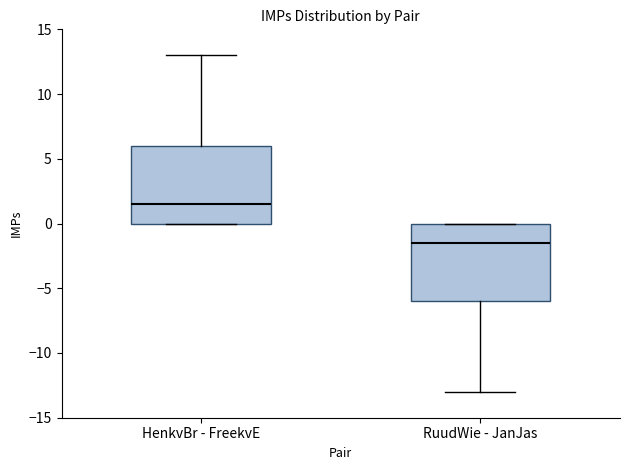

Reading left to right, read every box against the y-axis: the position of its median line, the range the box covers, and the ends of its whiskers. The values are not printed on the chart, so give them approximately, as read against the axis.

HenkvBr - FreekvE: median 1.5, box 0.0 to 6.0, whiskers 0.0 to 13.0
RuudWie - JanJas: median -1.5, box -6.0 to 0.0, whiskers -13.0 to 0.0